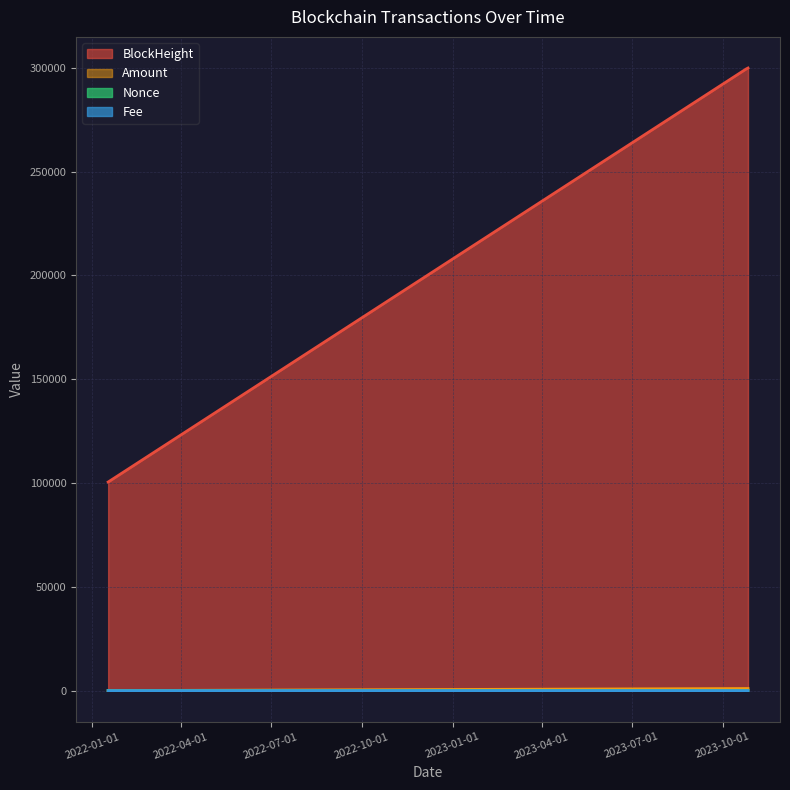

How many Nonce values are between 0 and 3?

3